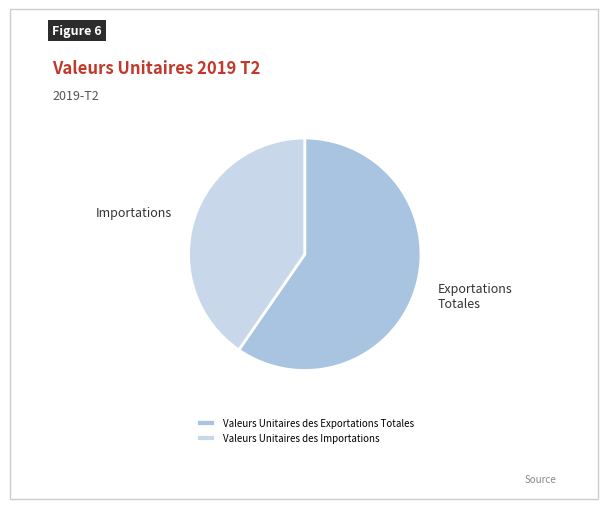

How many segments does this pie chart have?

2